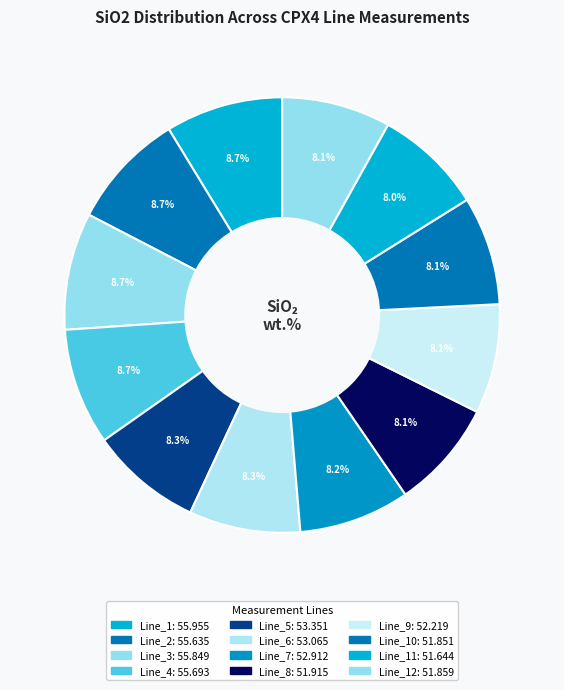

Rank the categories by value from lowest to highest.

Line_11, Line_10, Line_12, Line_8, Line_9, Line_7, Line_6, Line_5, Line_2, Line_4, Line_3, Line_1